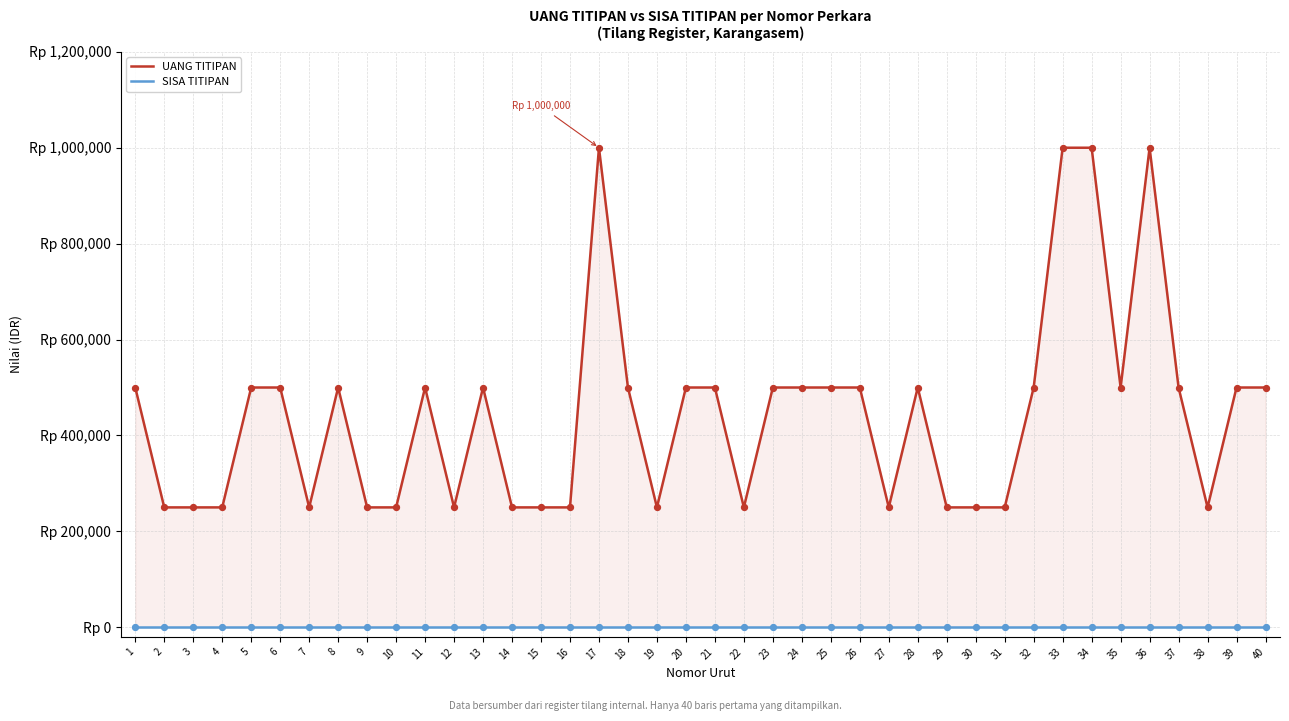

Is the value of UANG TITIPAN at 19 greater than the value of SISA TITIPAN at 22?

Yes